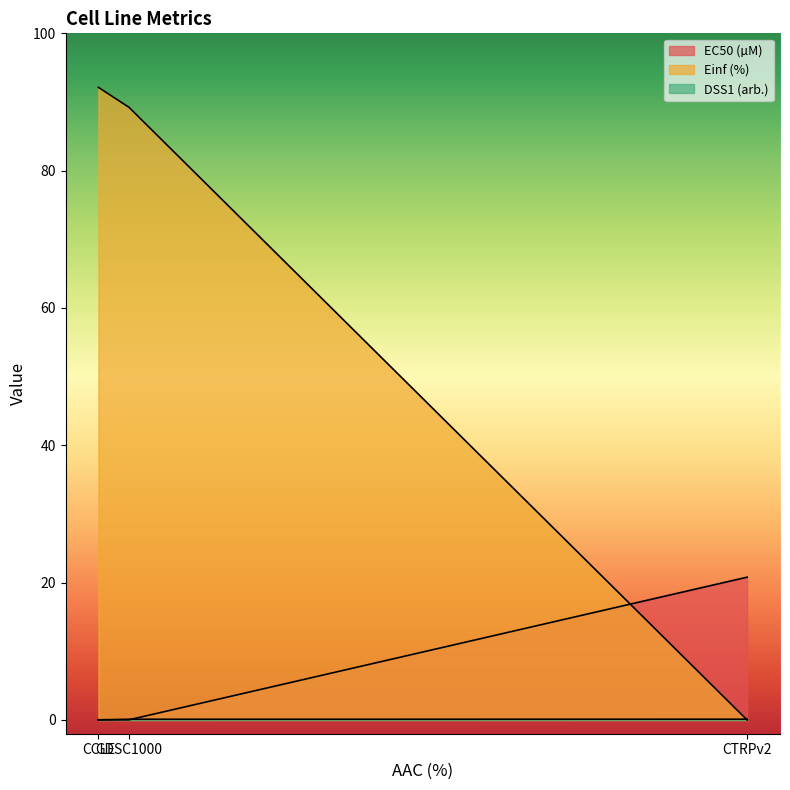

At how many categories does at least one series exceed 37?

2